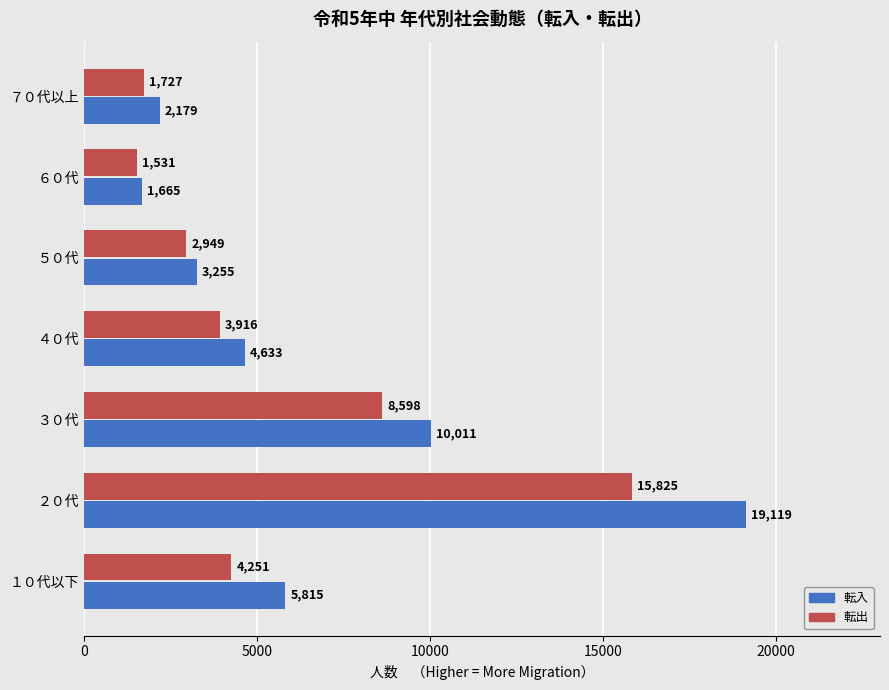

What is the sum of the 転出 values at ２０代 and １０代以下?

20076